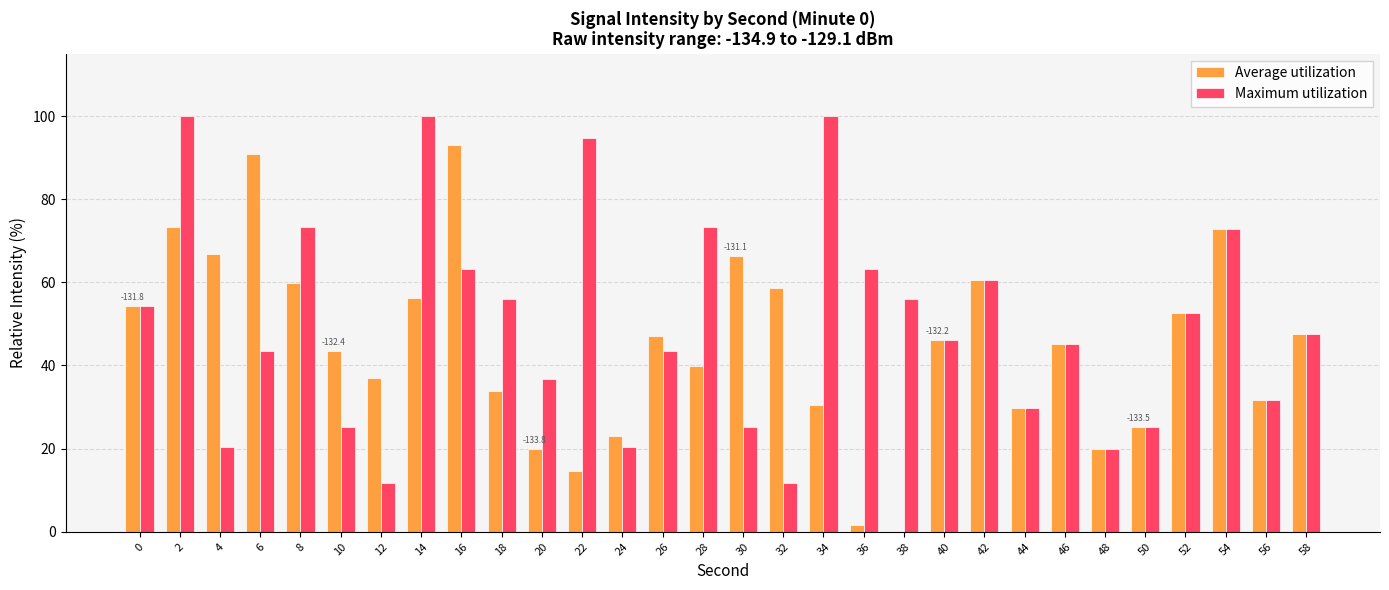

At which category is the sum across all series the highest?

2